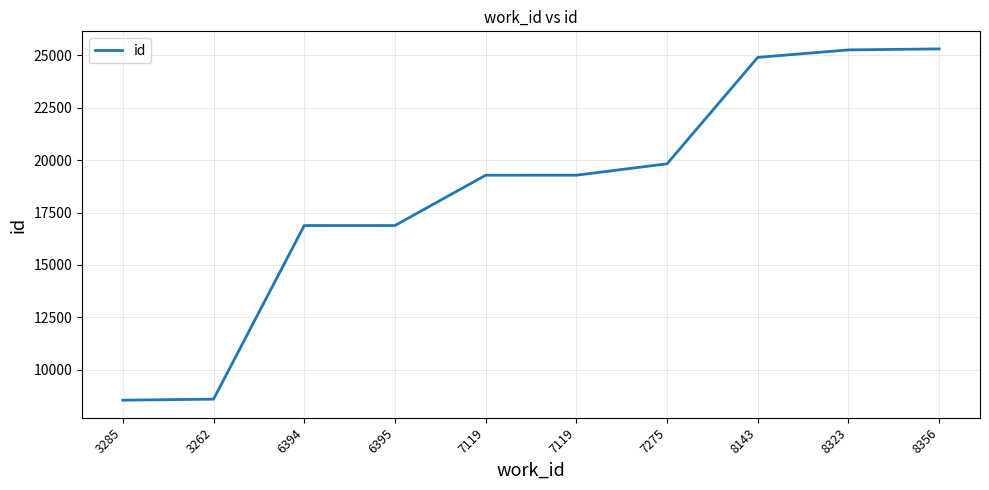

Which has a higher value, 7119 or 6394?

7119